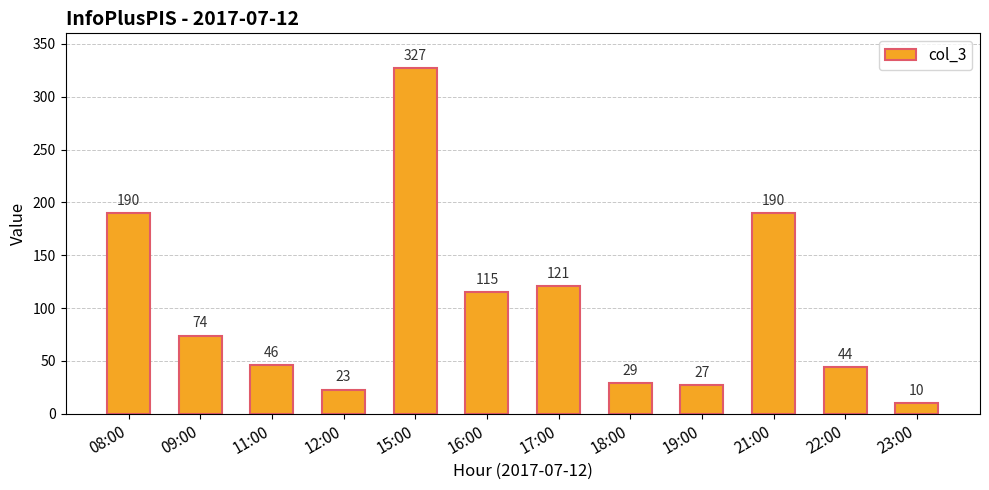

What is the difference between the second highest and minimum values?

180